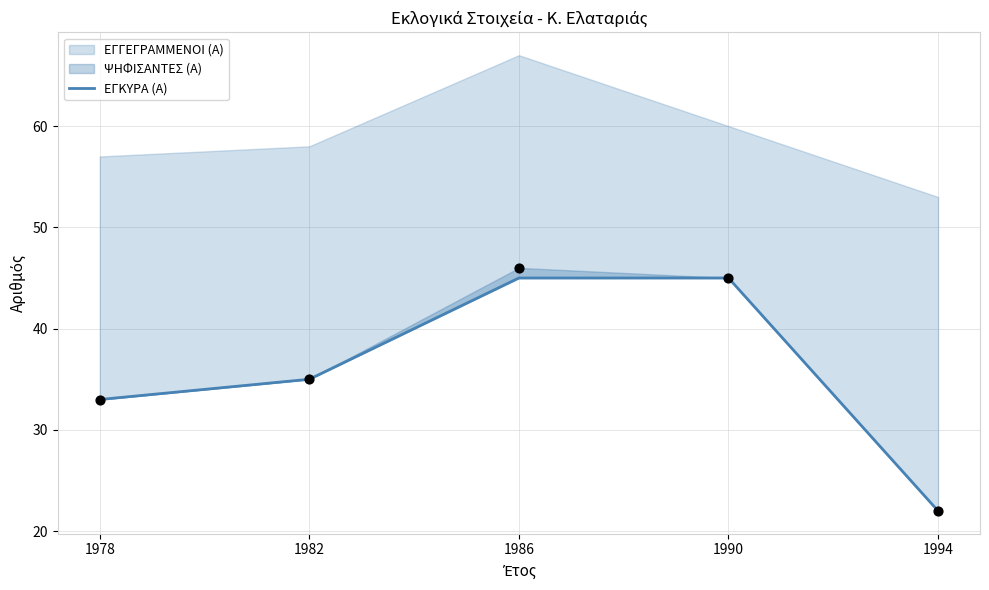

Approximately how many times larger is the value at 1986 compared to 1990?

1.0